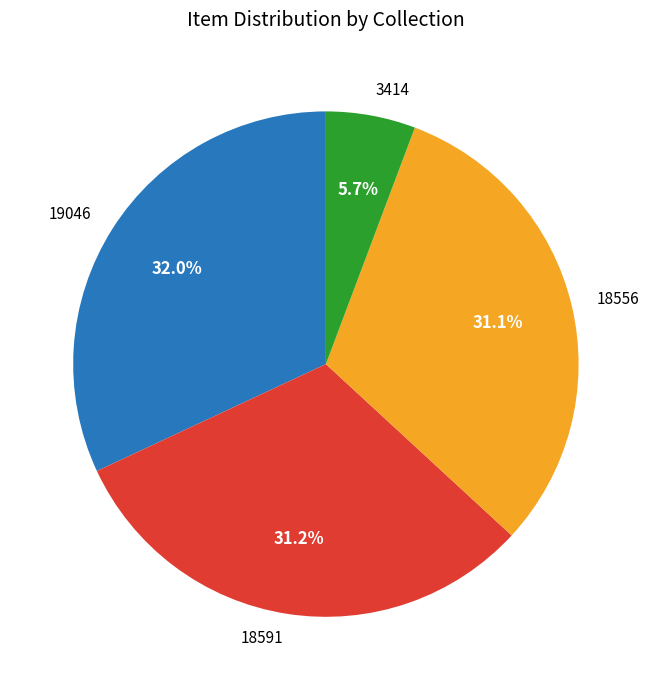

True or false: 19046 accounts for 42% of the total.

False